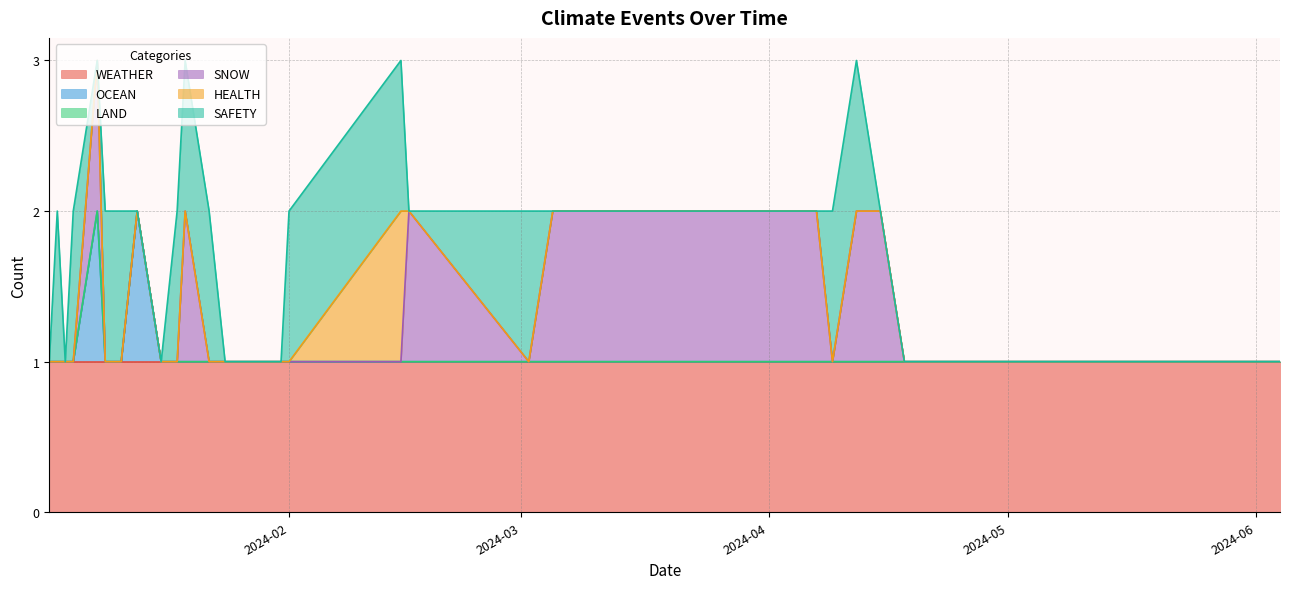

True or false: OCEAN and HEALTH intersect in this chart.

False